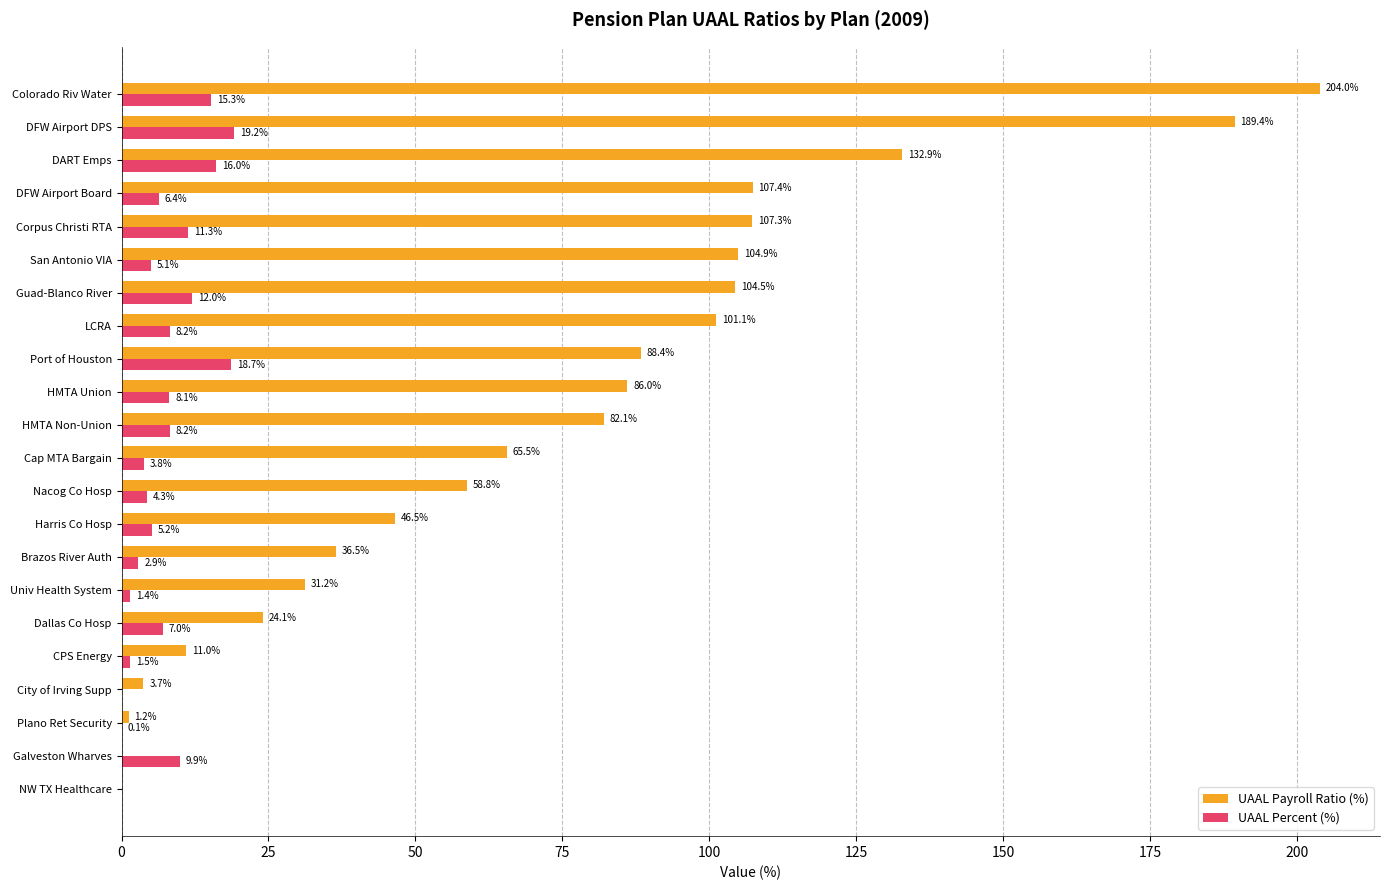

Is the value of UAAL Percent (%) at NW TX Healthcare greater than the value of UAAL Payroll Ratio (%) at Plano Ret Security?

No